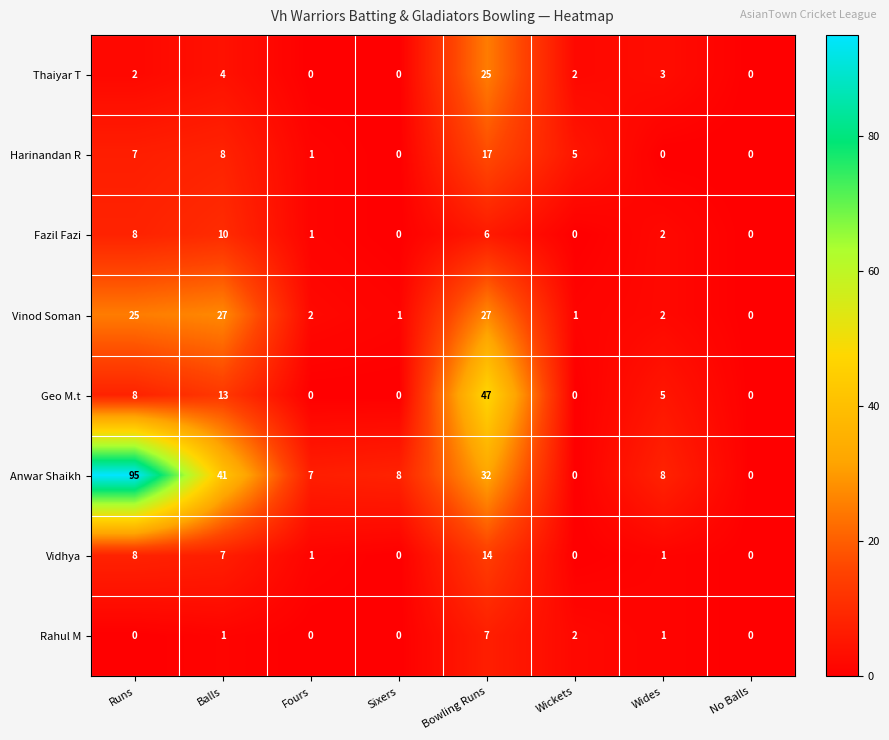

Rank the series by their maximum value, from lowest to highest.

Rahul M, Fazil Fazi, Vidhya, Harinandan R, Thaiyar T, Vinod Soman, Geo M.t, Anwar Shaikh